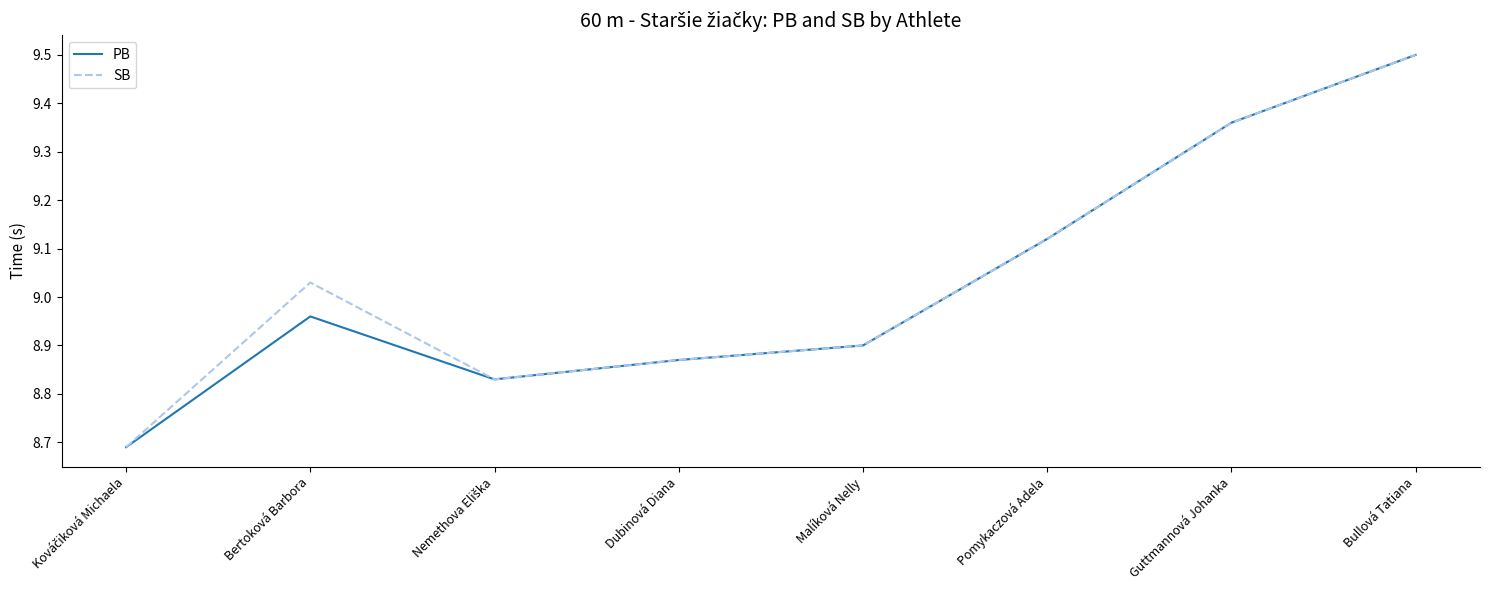

What position from the right is Guttmannová Johanka?

2